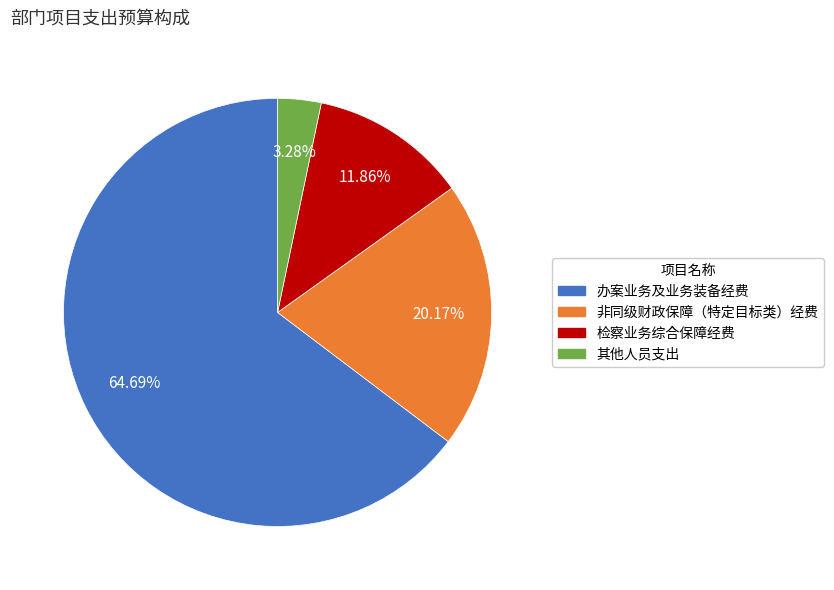

Rank the categories by value from lowest to highest.

其他人员支出, 检察业务综合保障经费, 非同级财政保障（特定目标类）经费, 办案业务及业务装备经费